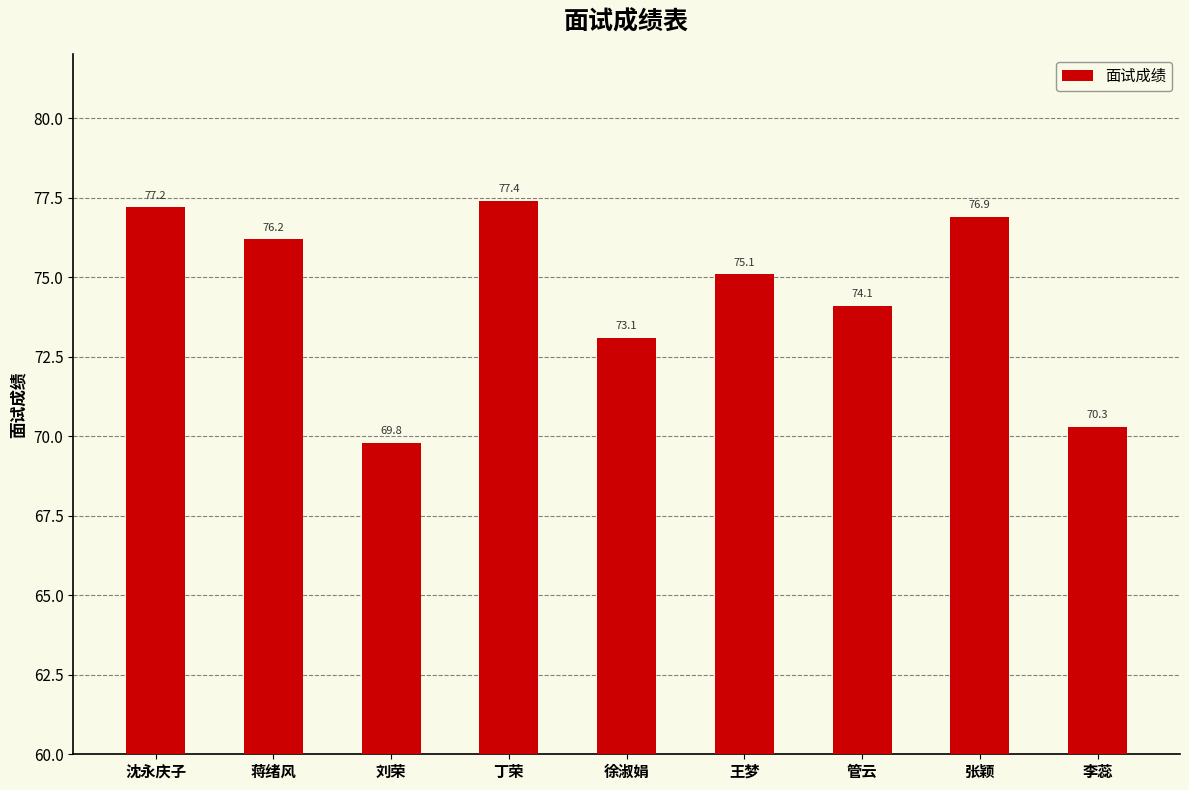

True or false: the data shows 76.2 at 蒋绪风.

True